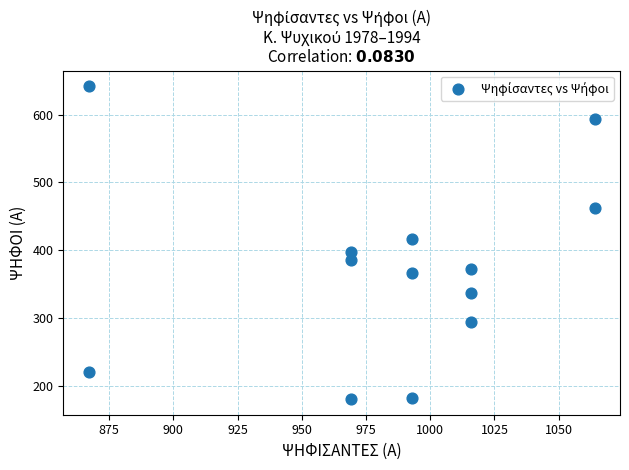

What is the range of X values (max minus min)?

197